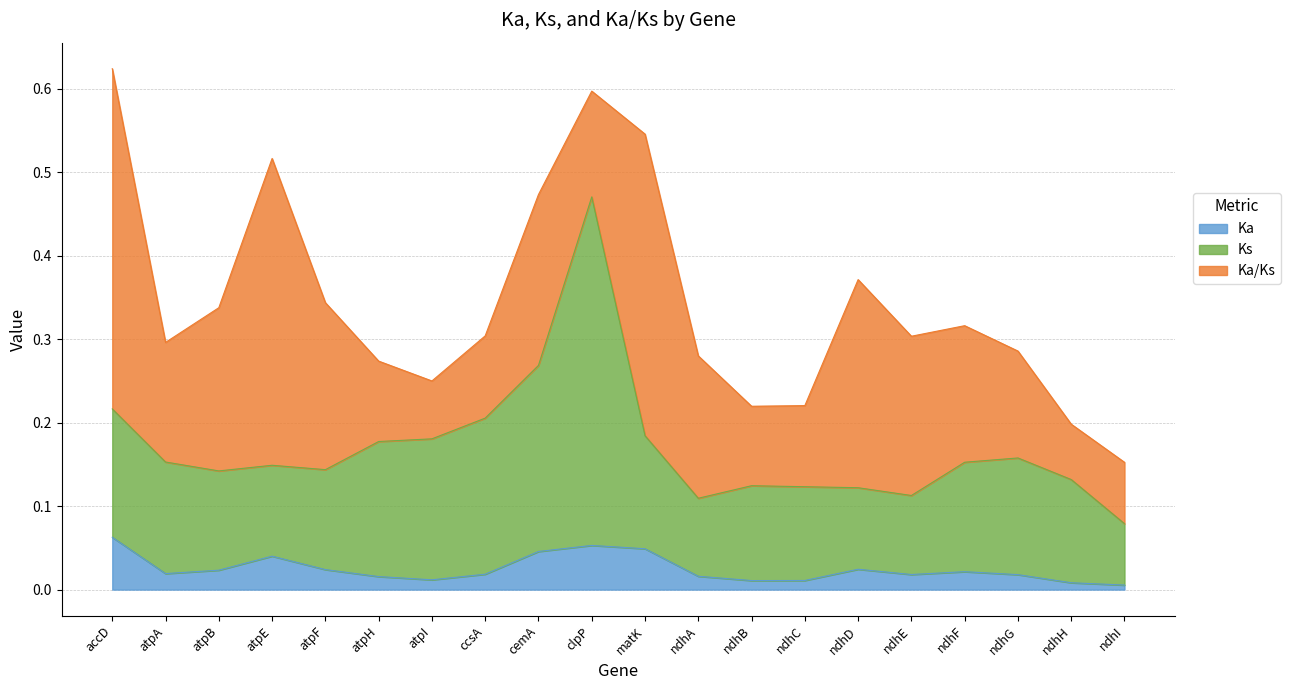

What are all the series names shown in the legend?

Ka, Ks, Ka/Ks